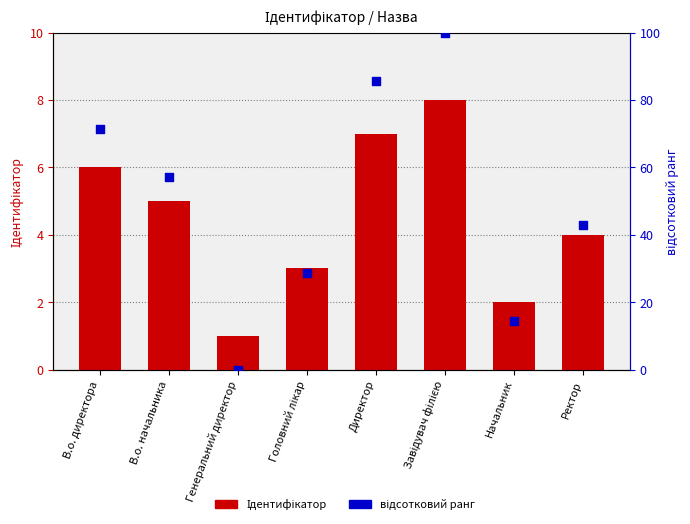

Which series contains the highest Y value?

відсотковий ранг